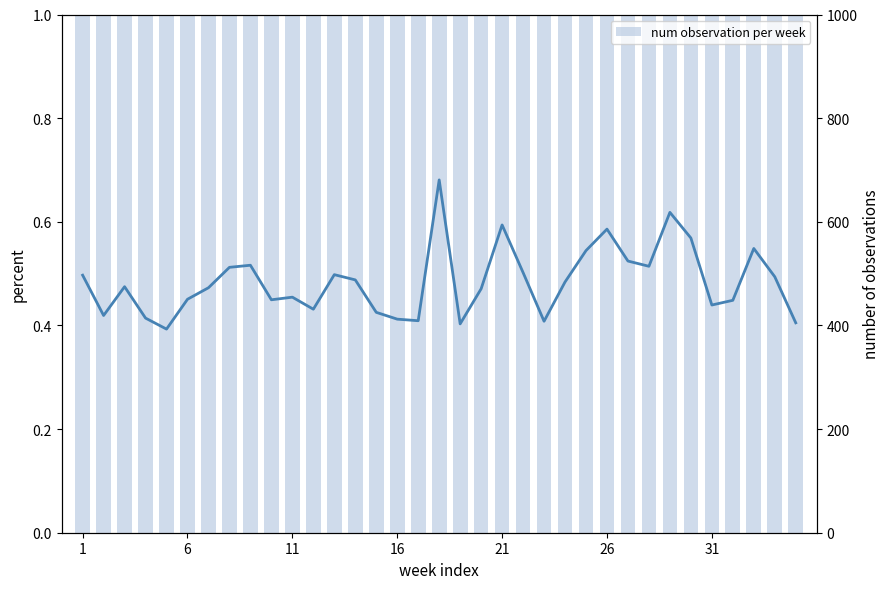

Where is num observation per week nearest to the value 1?

1